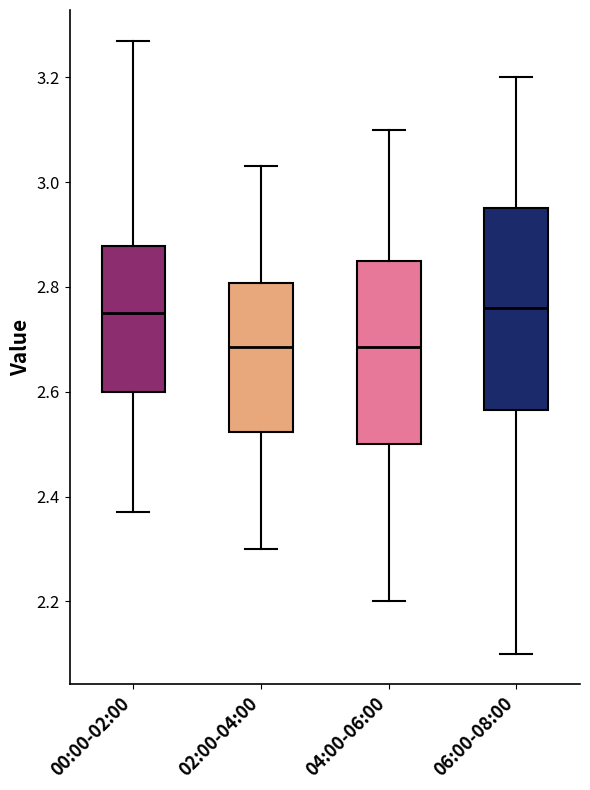

Reading left to right, transcribe this box plot: for each box, give where its median line is, the range the box spans, and where its two whiskers end, as read against the y-axis. The values are not printed on the chart, so give them approximately, as read against the axis.

00:00-02:00: median 2.76, box 2.60 to 2.88, whiskers 2.38 to 3.28
02:00-04:00: median 2.68, box 2.52 to 2.80, whiskers 2.30 to 3.04
04:00-06:00: median 2.68, box 2.50 to 2.86, whiskers 2.20 to 3.10
06:00-08:00: median 2.76, box 2.56 to 2.96, whiskers 2.10 to 3.20